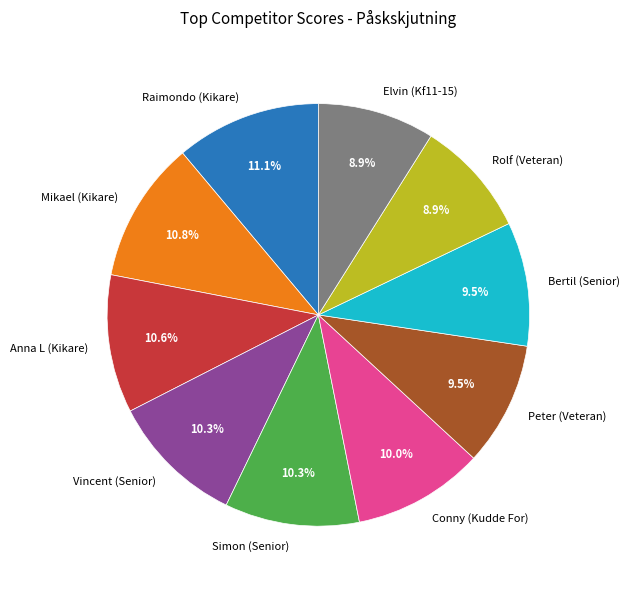

Between Raimondo (Kikare) and Peter (Veteran), which is larger?

Raimondo (Kikare)